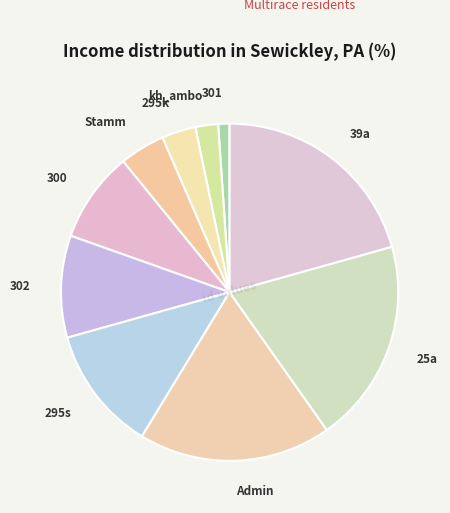

The 302 slice represents 1% of the pie. True or false?

False